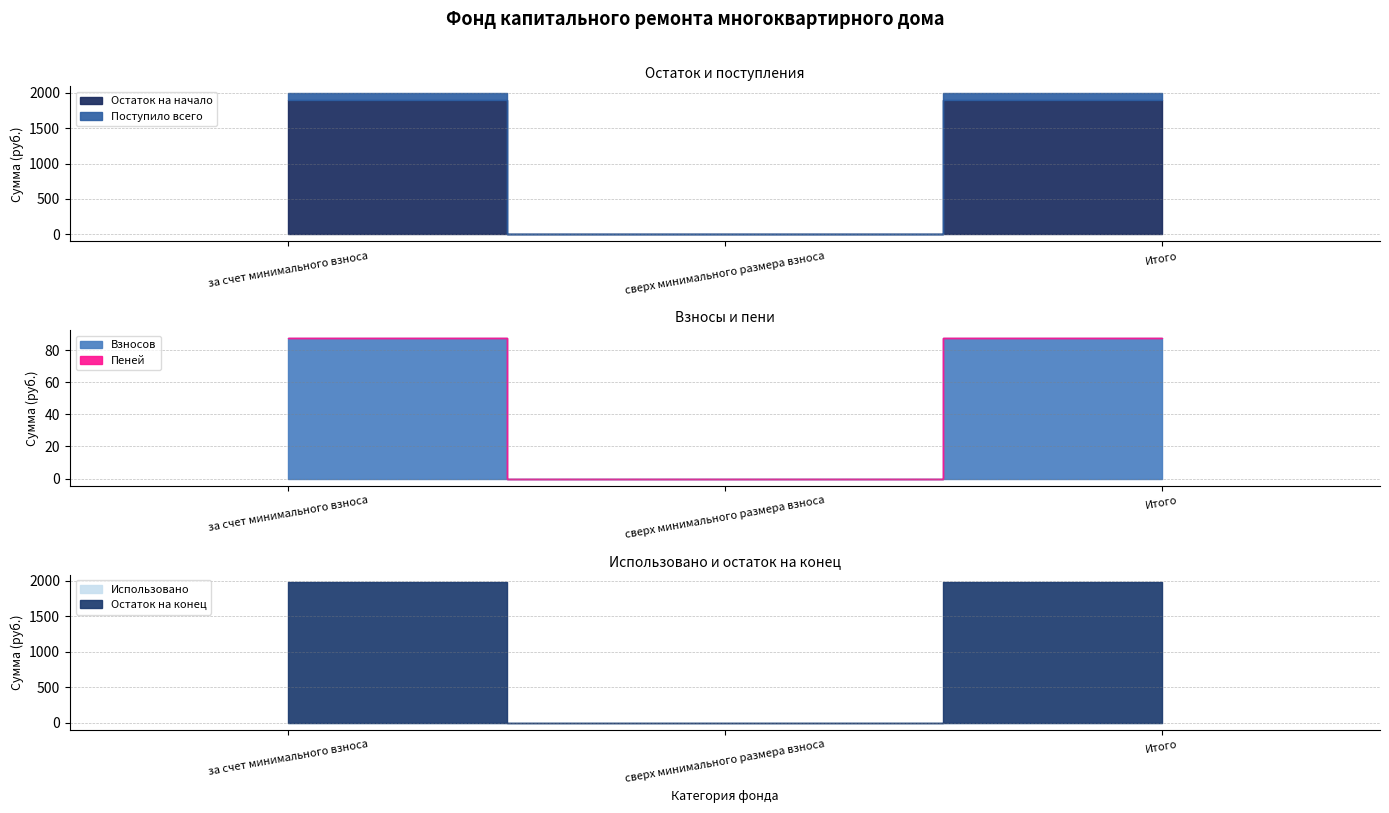

What position from the left is сверх минимального размера взноса?

2